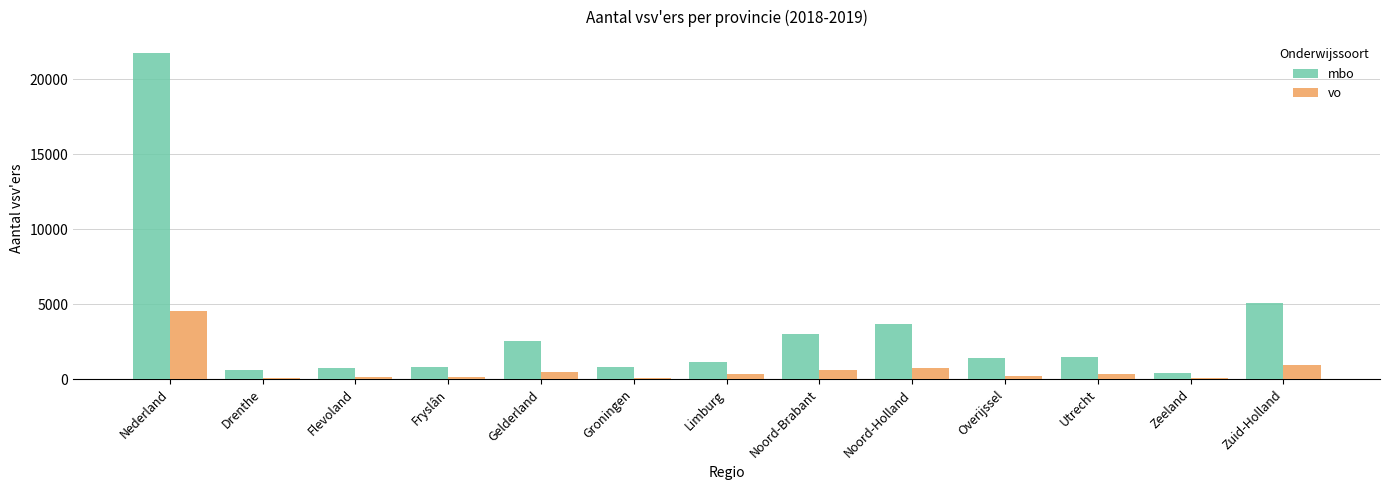

Which label corresponds to the largest value in the chart?

Nederland